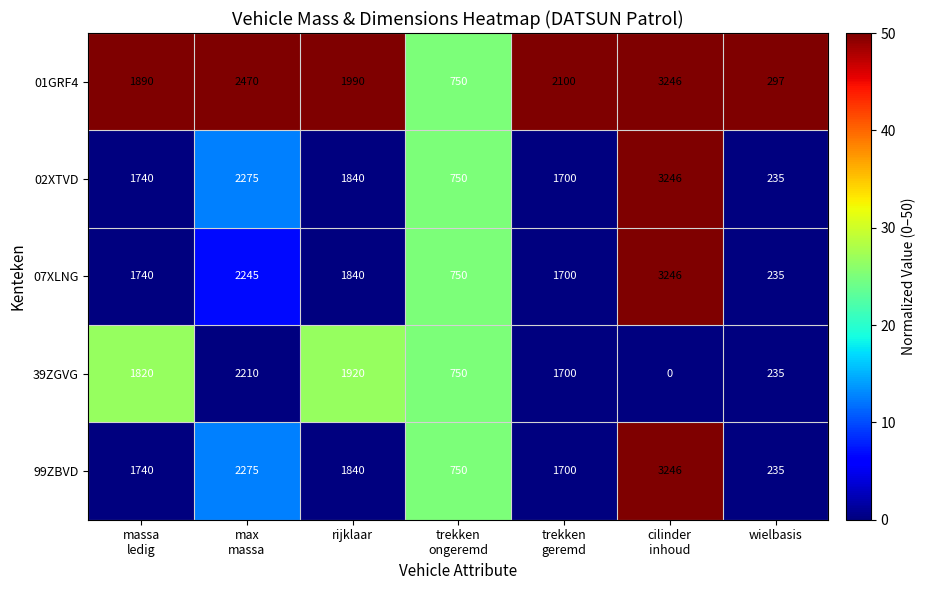

At which label does 01GRF4 reach its minimum?

wielbasis